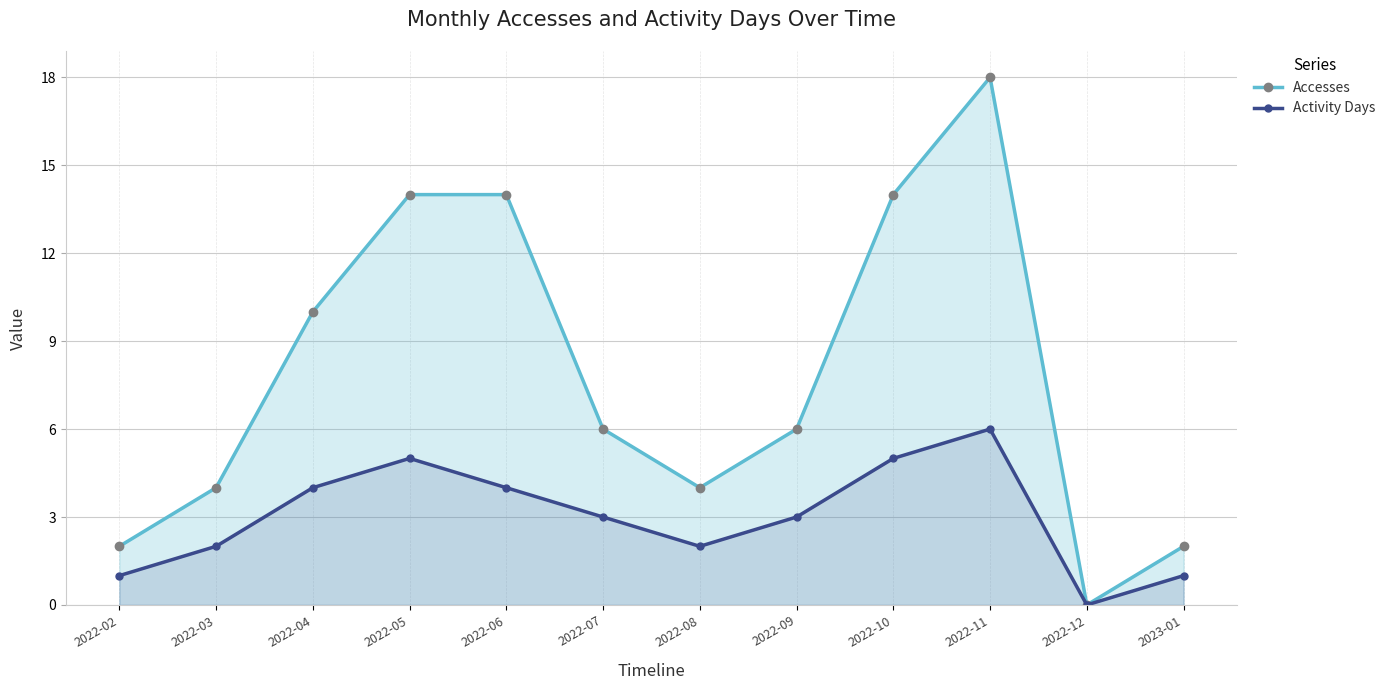

Is the value of Activity Days at 2022-10 greater than the value of Accesses at 2022-12?

Yes